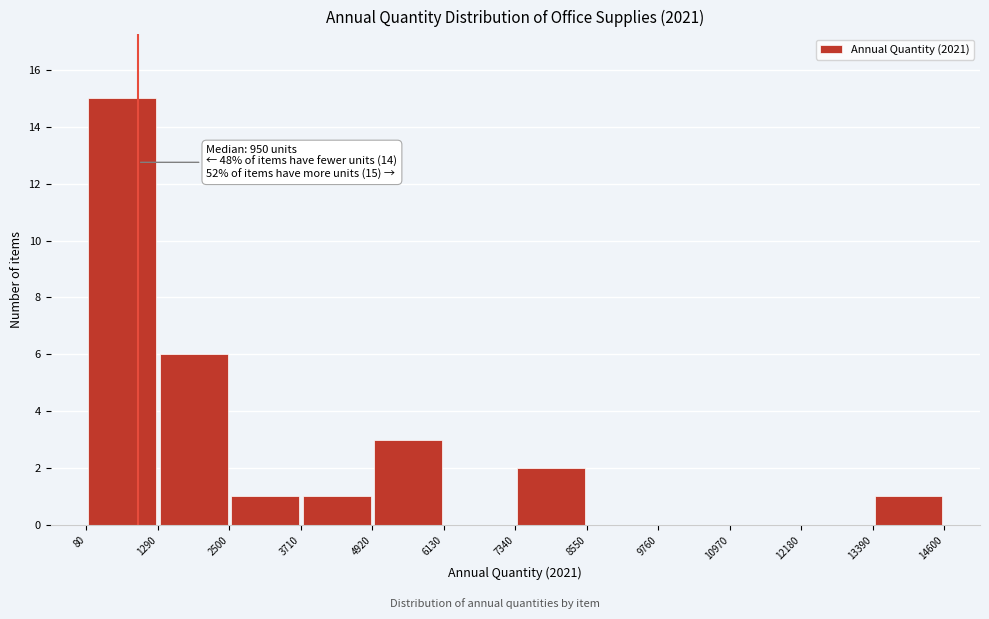

Which range on the x-axis has the tallest bar?

80 to 1290